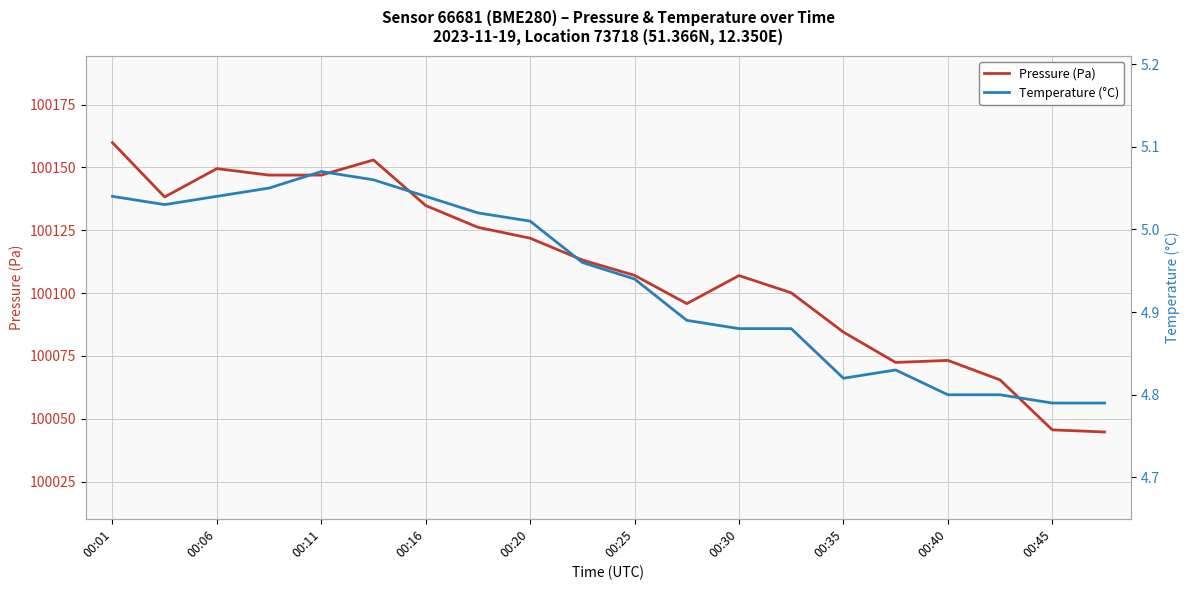

How many lines are shown in the chart?

2